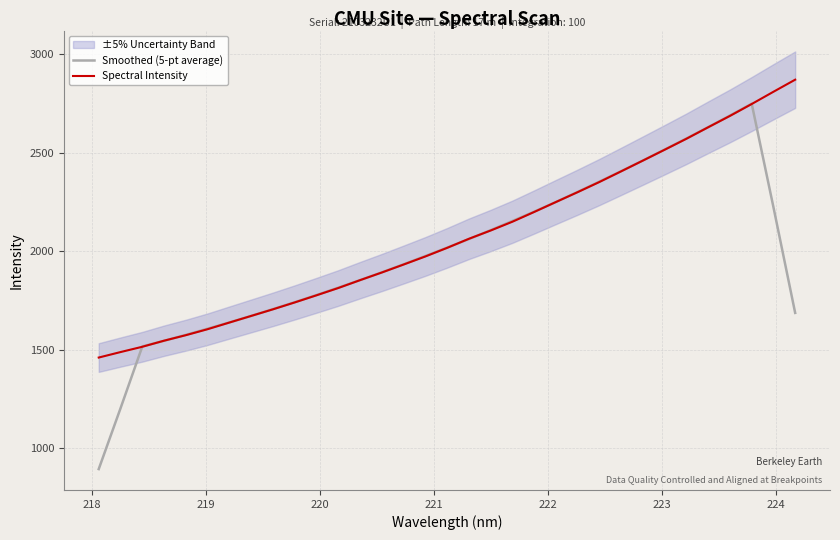

How many intersections are there between Smoothed (5-pt average) and Spectral Intensity?

6